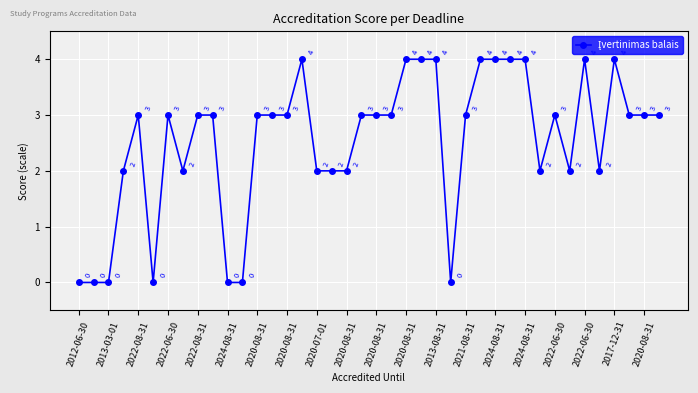

Count the values in the range 2 to 4.

33